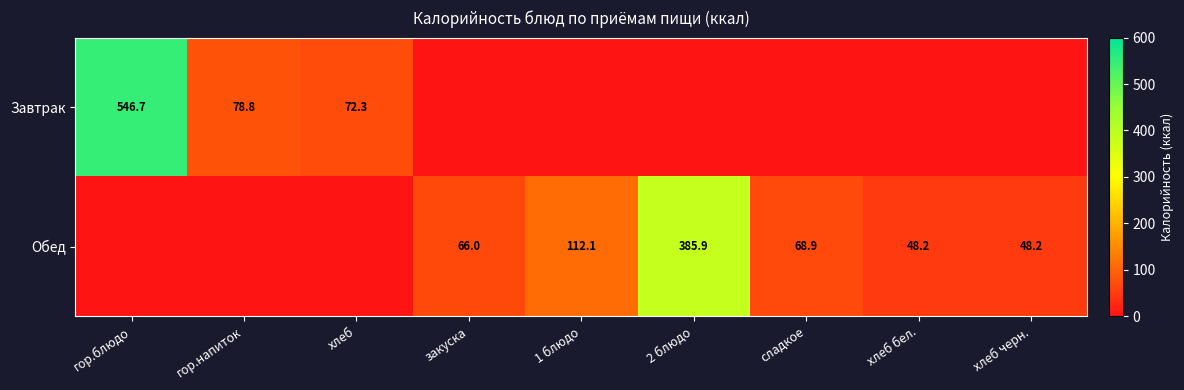

Is it true that Завтрак equals 40.3 at гор.напиток?

False